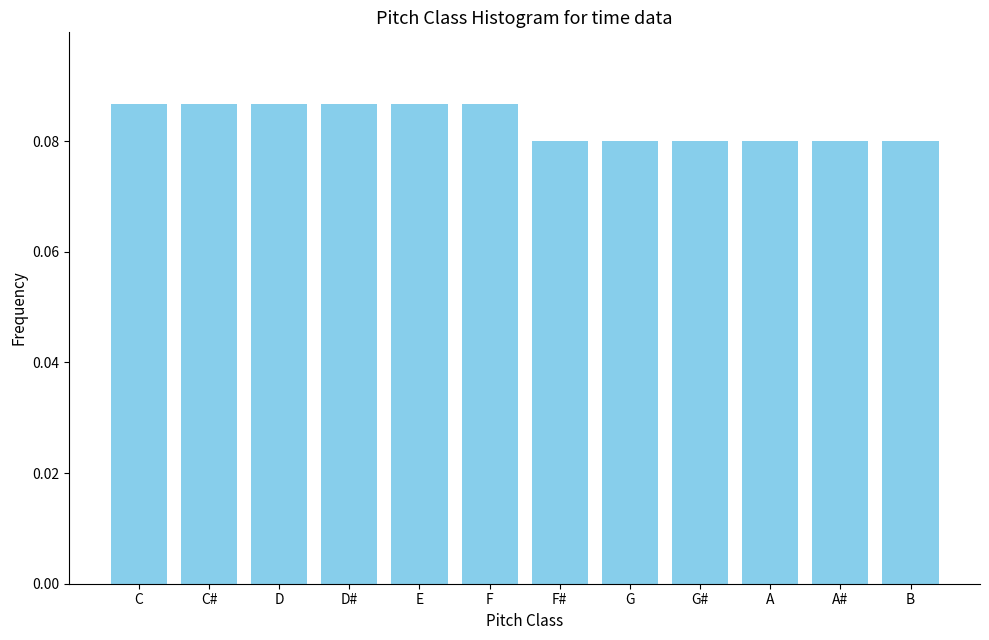

How many values are between 0 and 1?

12